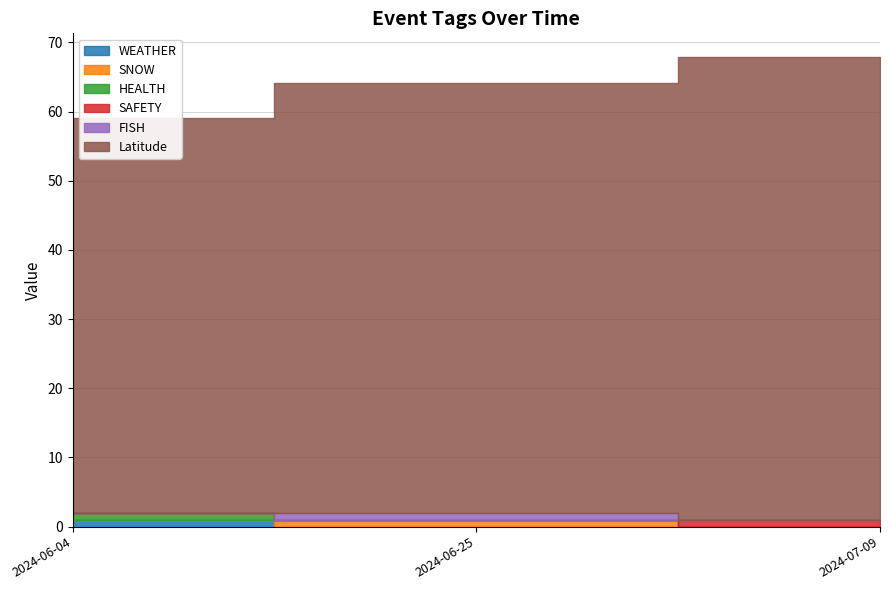

Which category has the lowest value in the SNOW series?

2024-06-04